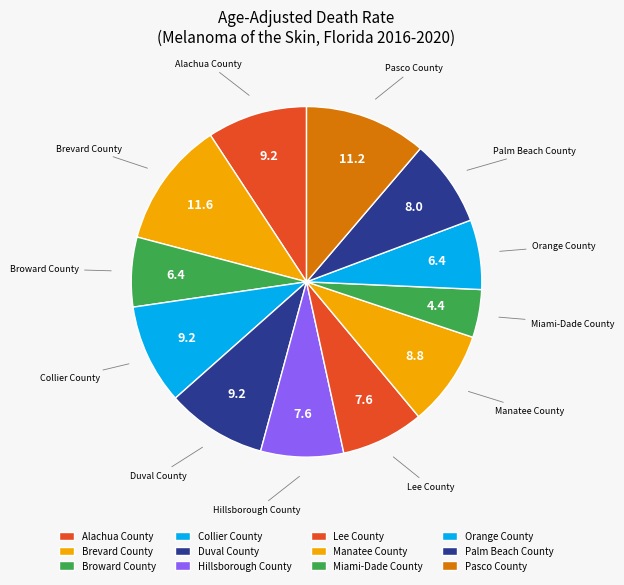

Does any single category account for the majority?

No